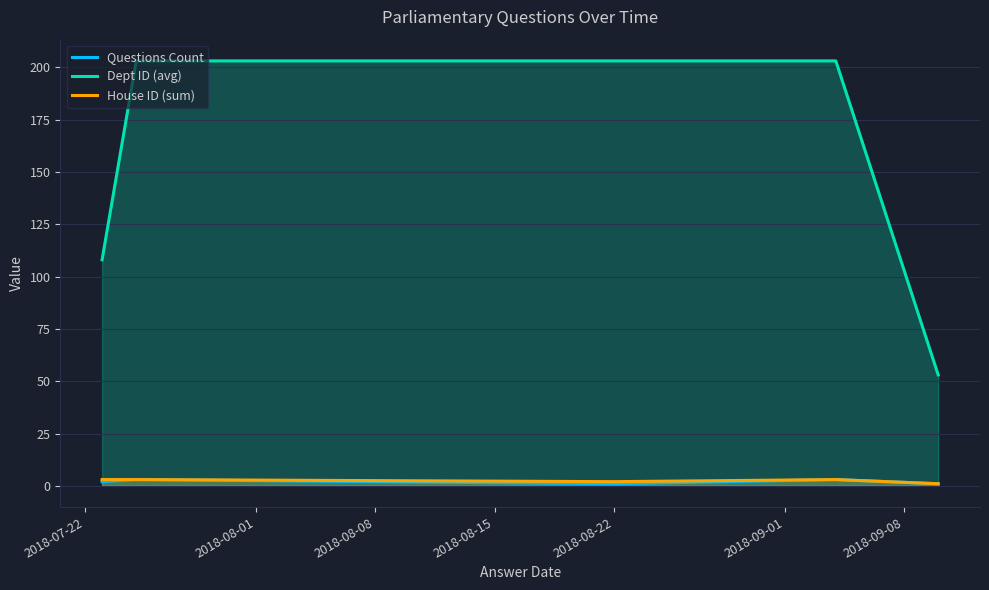

True or false: Dept ID (avg) and House ID (sum) intersect in this chart.

False